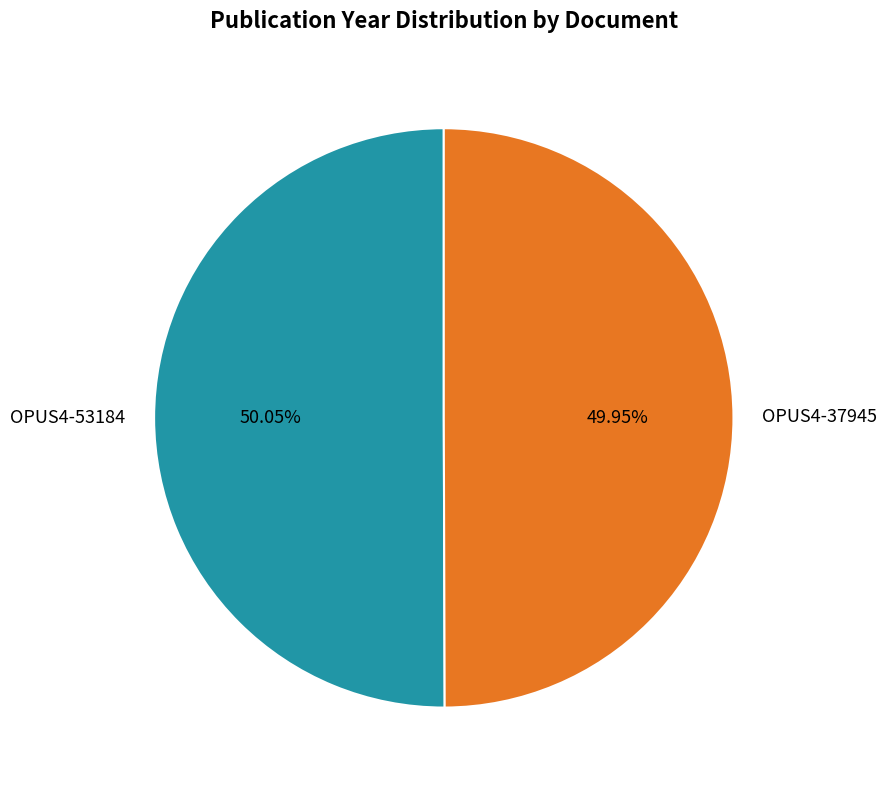

To the nearest percent, what portion does OPUS4-53184 represent?

50%